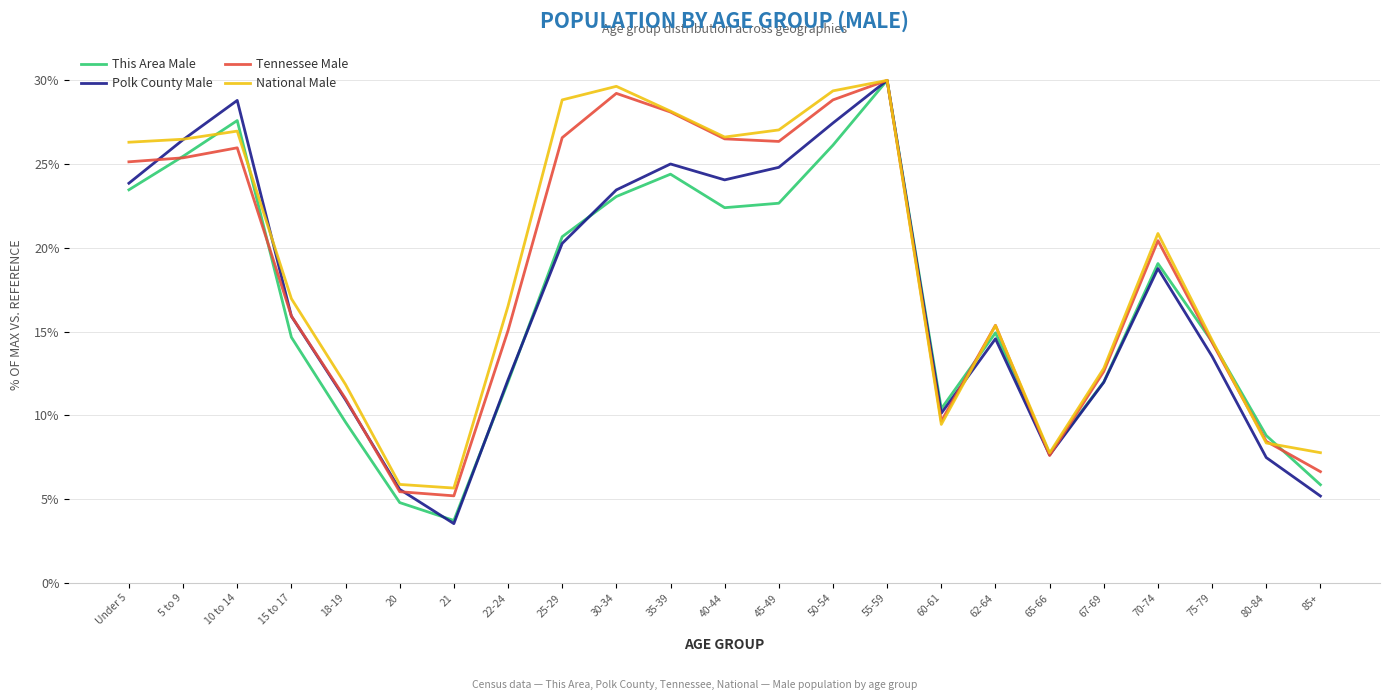

Where does the National Male series first go above 16?

Under 5